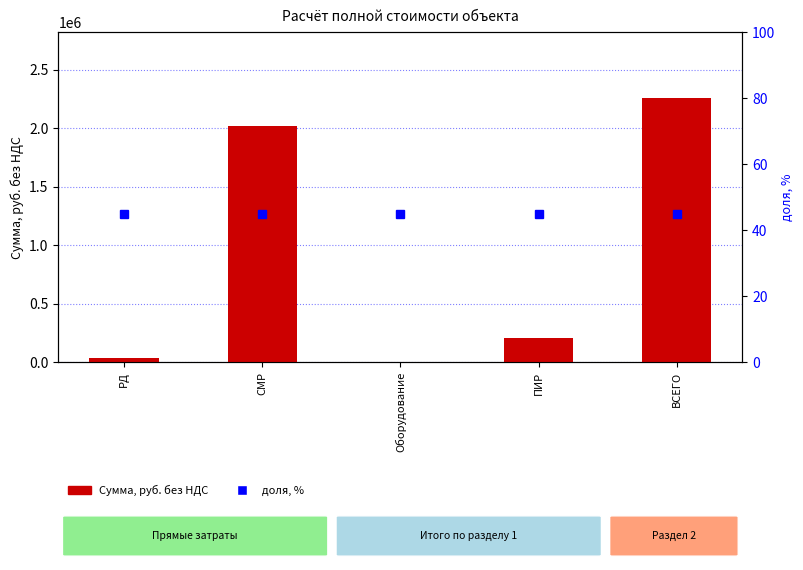

List the series in order of their overall mean, lowest first.

доля, %, Сумма, руб. без НДС